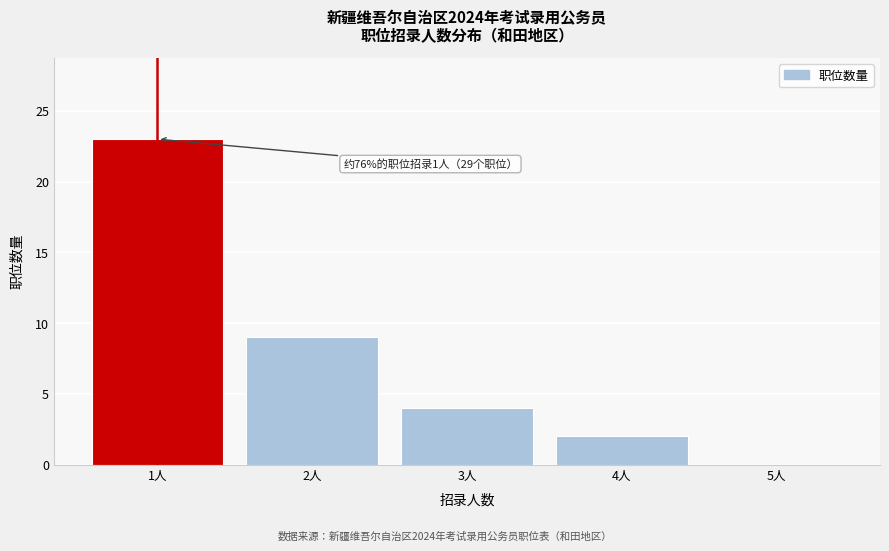

Reading left to right, extract all data points from this chart.

1人=23	2人=9	3人=4	4人=2	5人=0